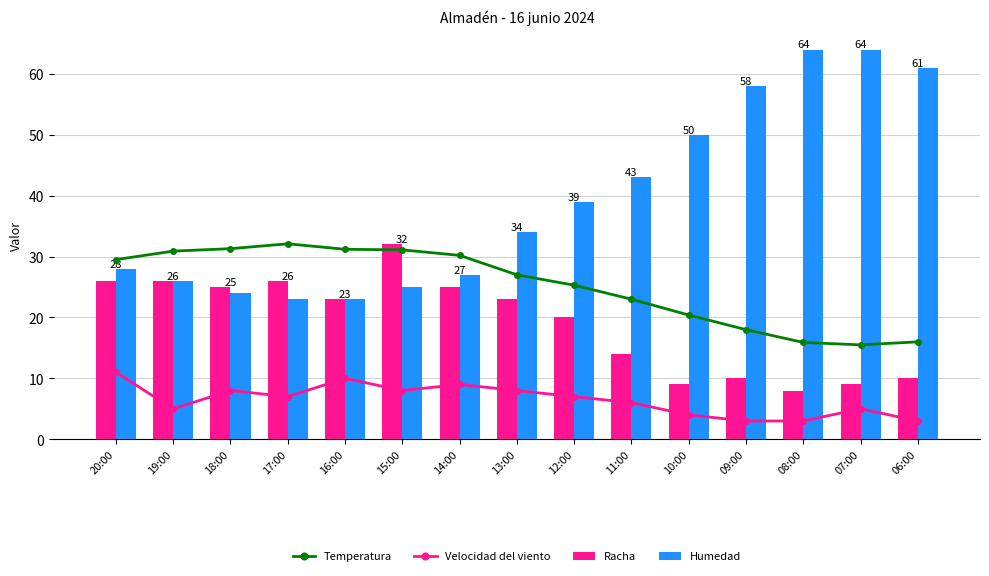

At 08:00, list the series in order from largest to smallest.

Humedad, Temperatura, Racha, Velocidad del viento